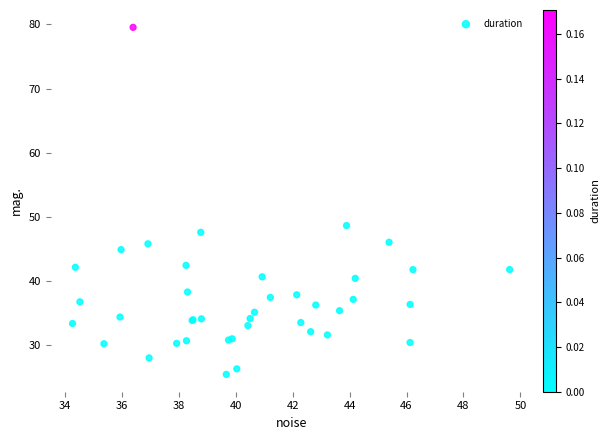

What Y value in the scatter plot is closest to 52?

48.7